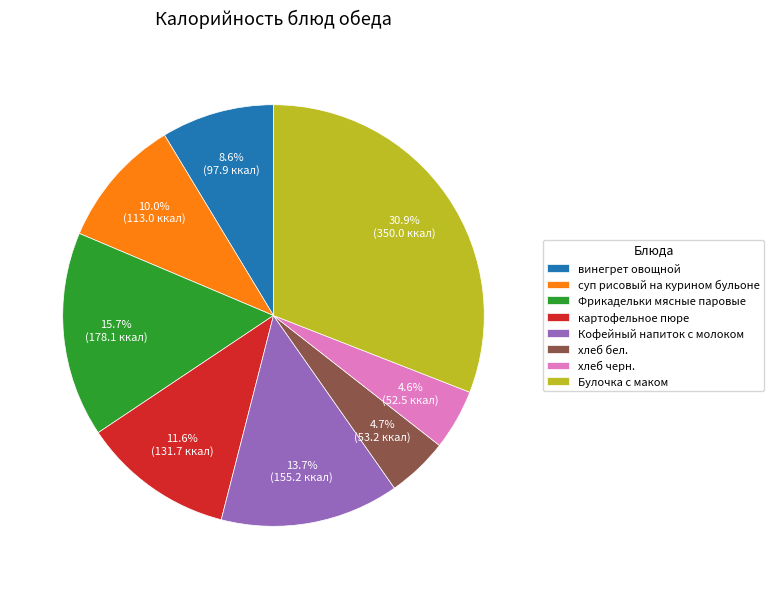

Is there a majority slice in this chart?

No